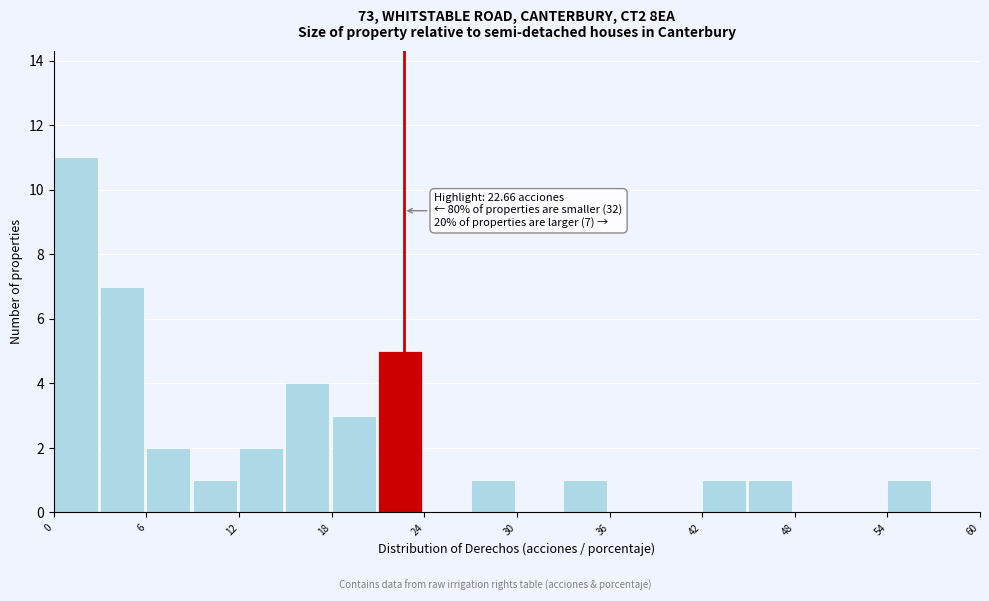

Read against the x-axis, roughly where is the centre of the tallest bar?

1